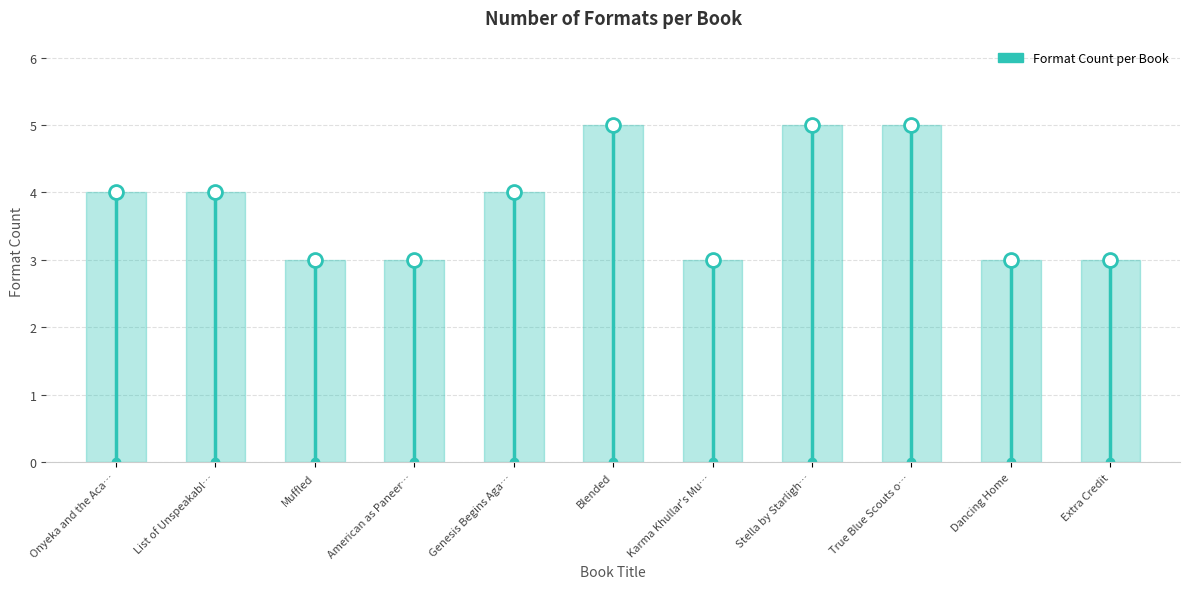

What is the value of the 2nd point from the left?

4